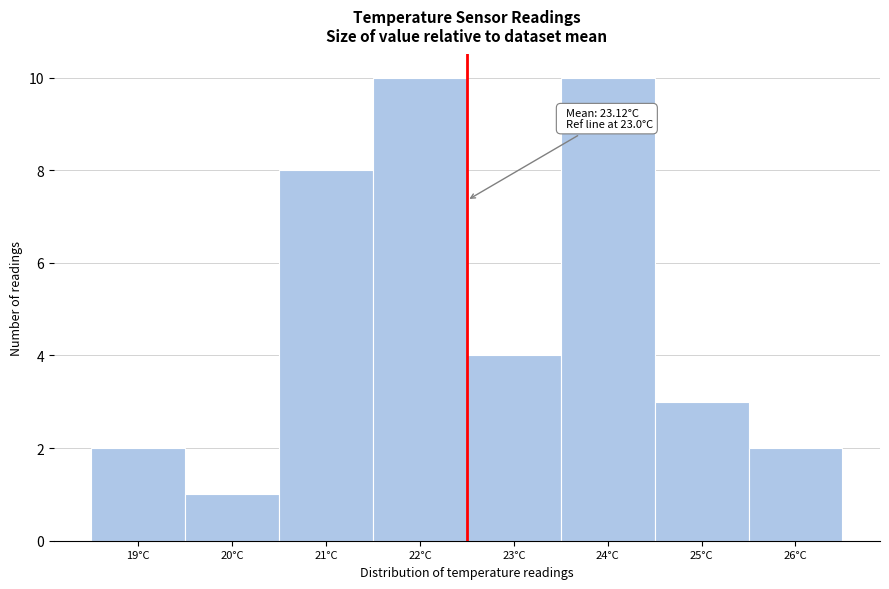

Reading left to right, what are all the values shown in this chart?

19°C=2	20°C=1	21°C=8	22°C=10	23°C=4	24°C=10	25°C=3	26°C=2